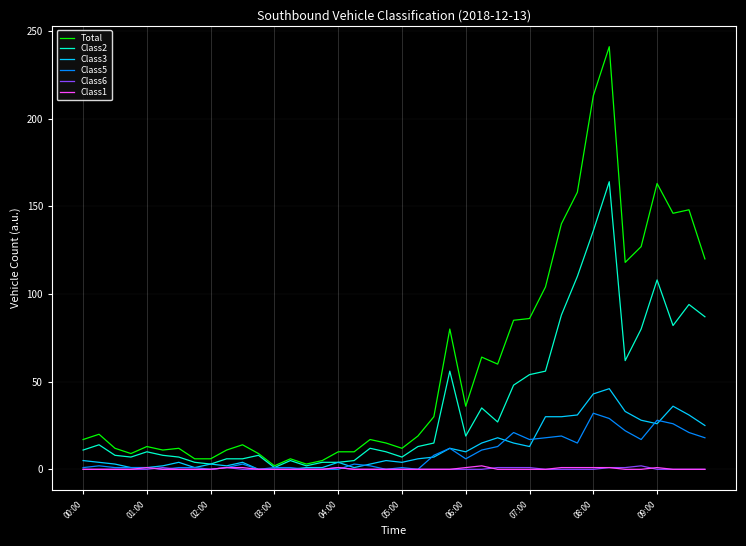

Is this an area chart (filled region under the line)?

No